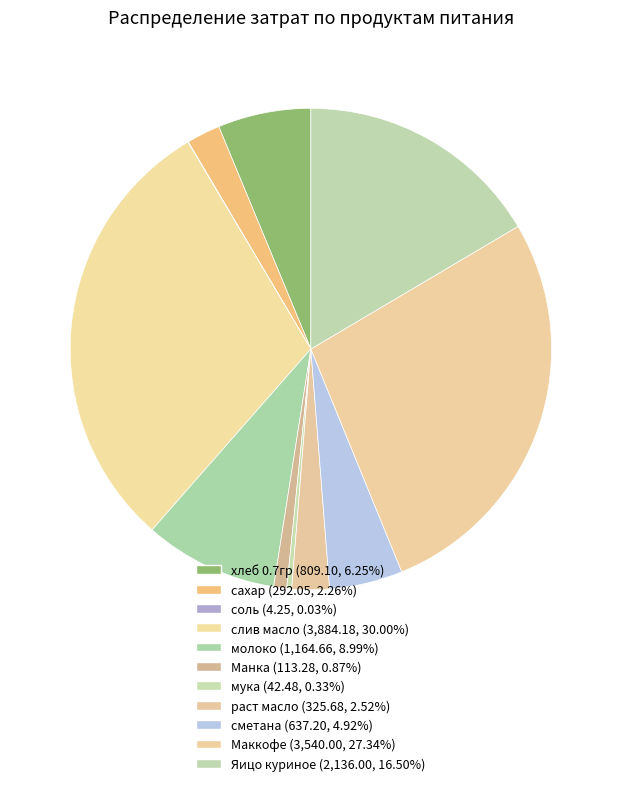

Does any single category account for the majority?

No